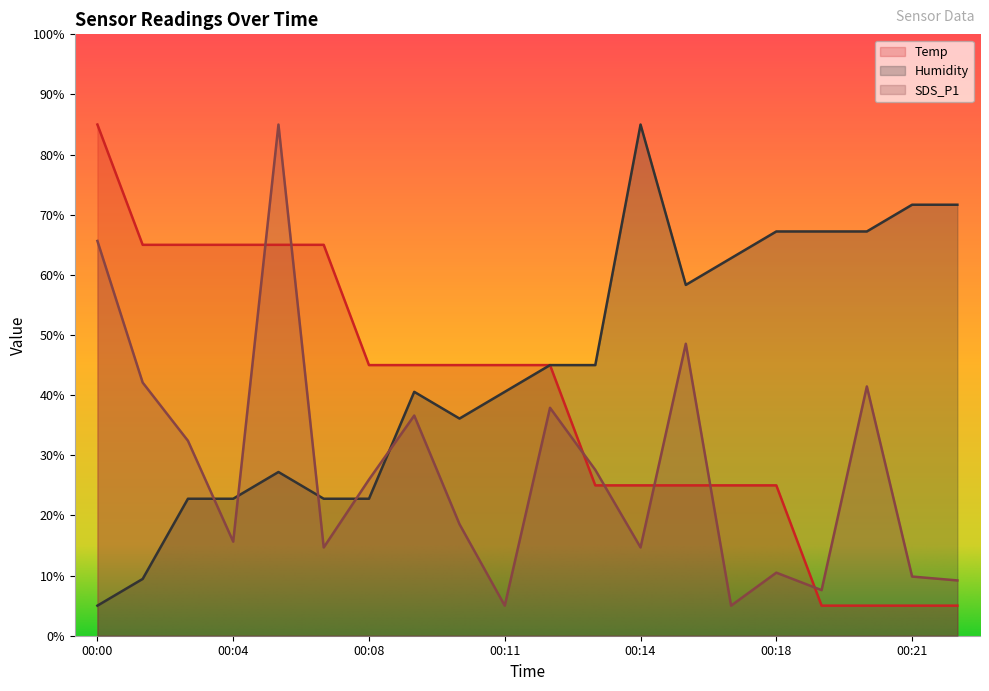

How many times do SDS_P1 and Humidity cross each other?

5